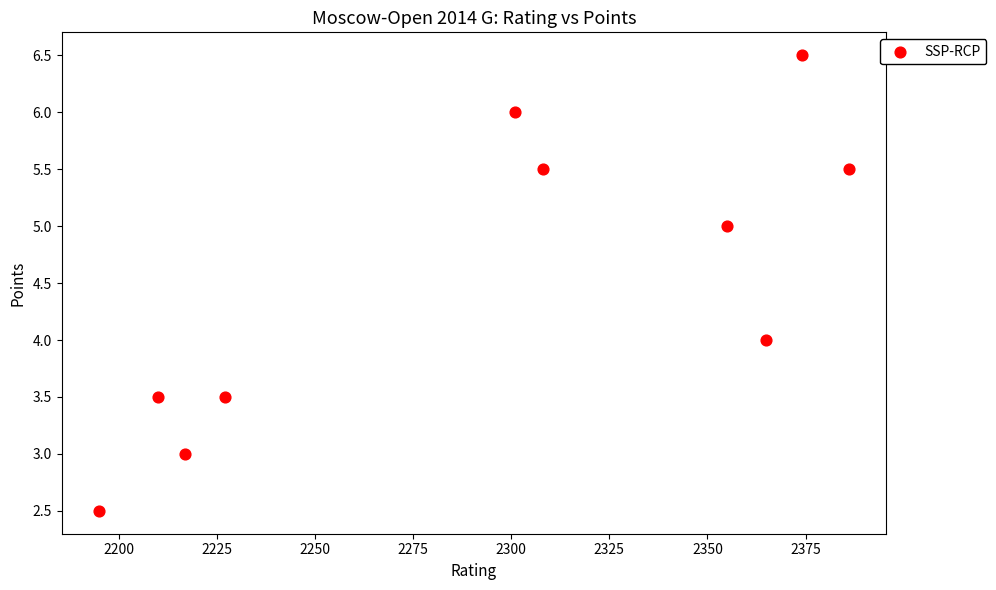

What is the range of Y values (max minus min)?

4.0